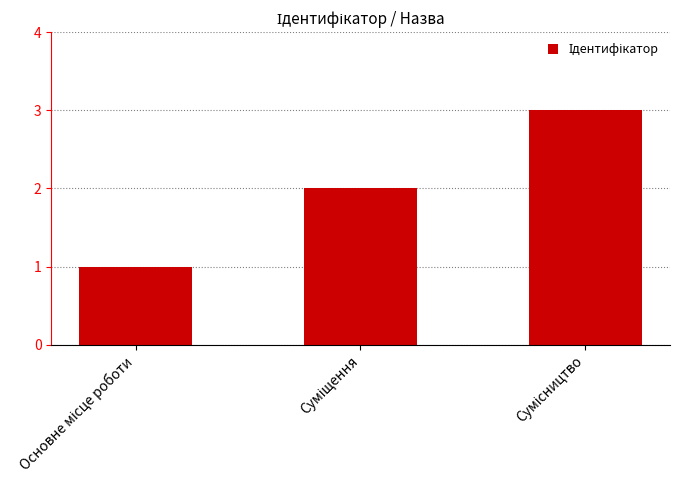

What is the maximum value shown in the chart?

3